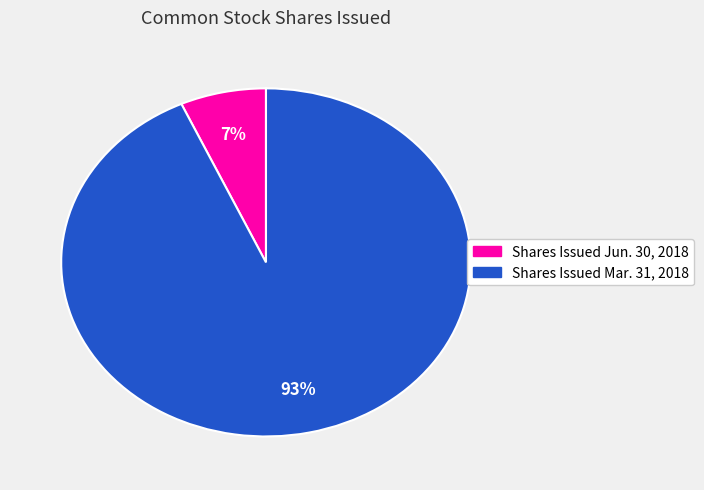

True or false: Shares Issued Jun. 30, 2018 accounts for 7% of the total.

True